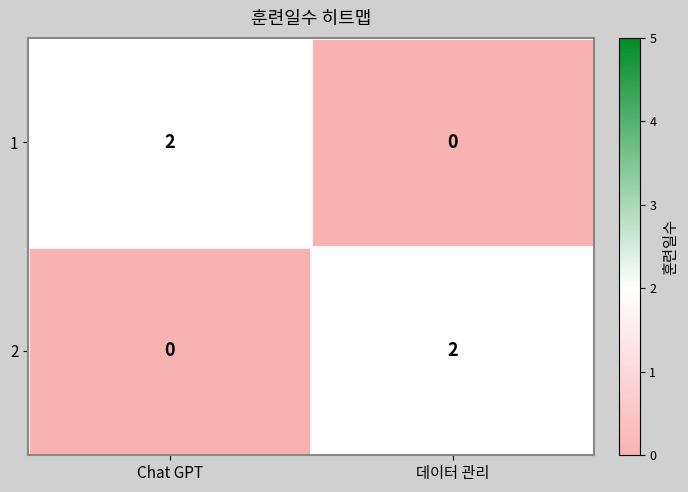

What is the greatest value displayed?

2